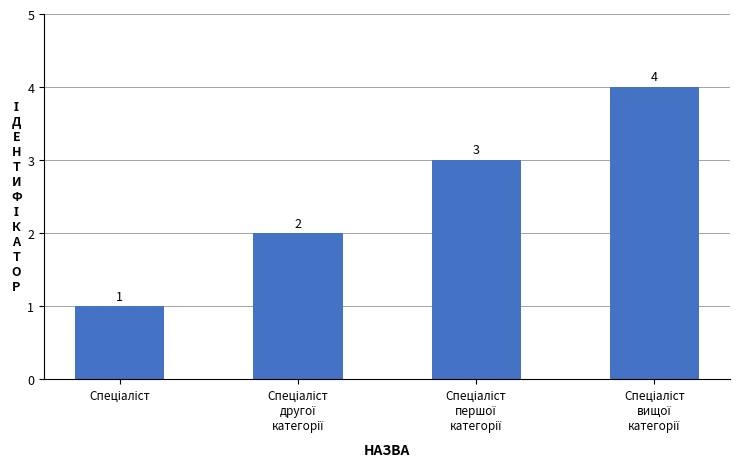

What is the maximum value shown in the chart?

4